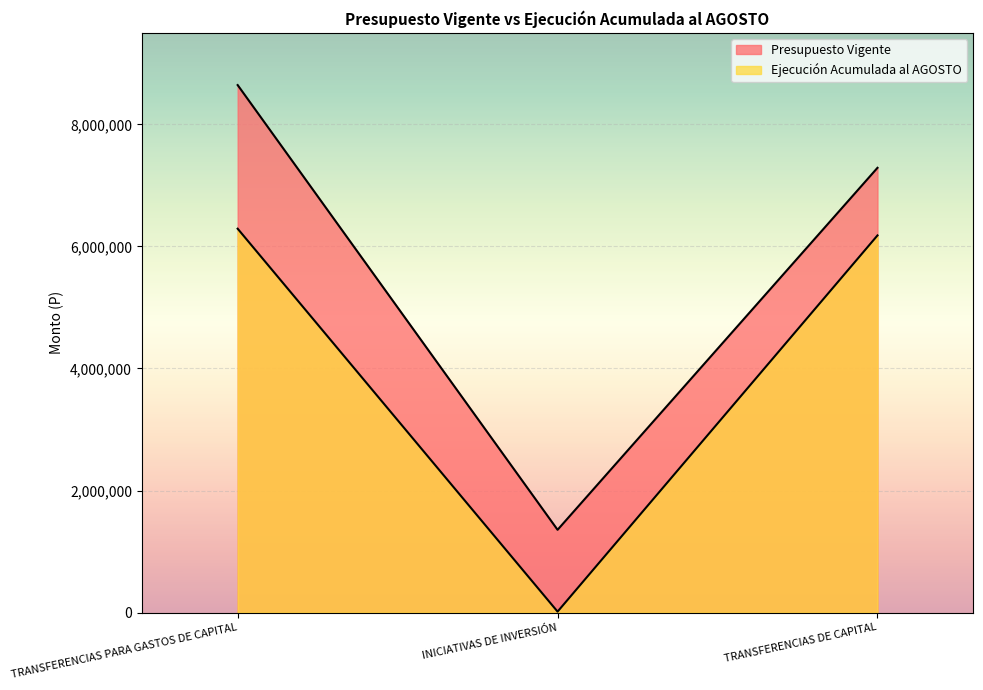

Reading left to right, what are all the values shown in this chart?

Presupuesto Vigente: 8643886	1355902	7287984
Ejecución Acumulada al AGOSTO: 6290138	15213	6180129